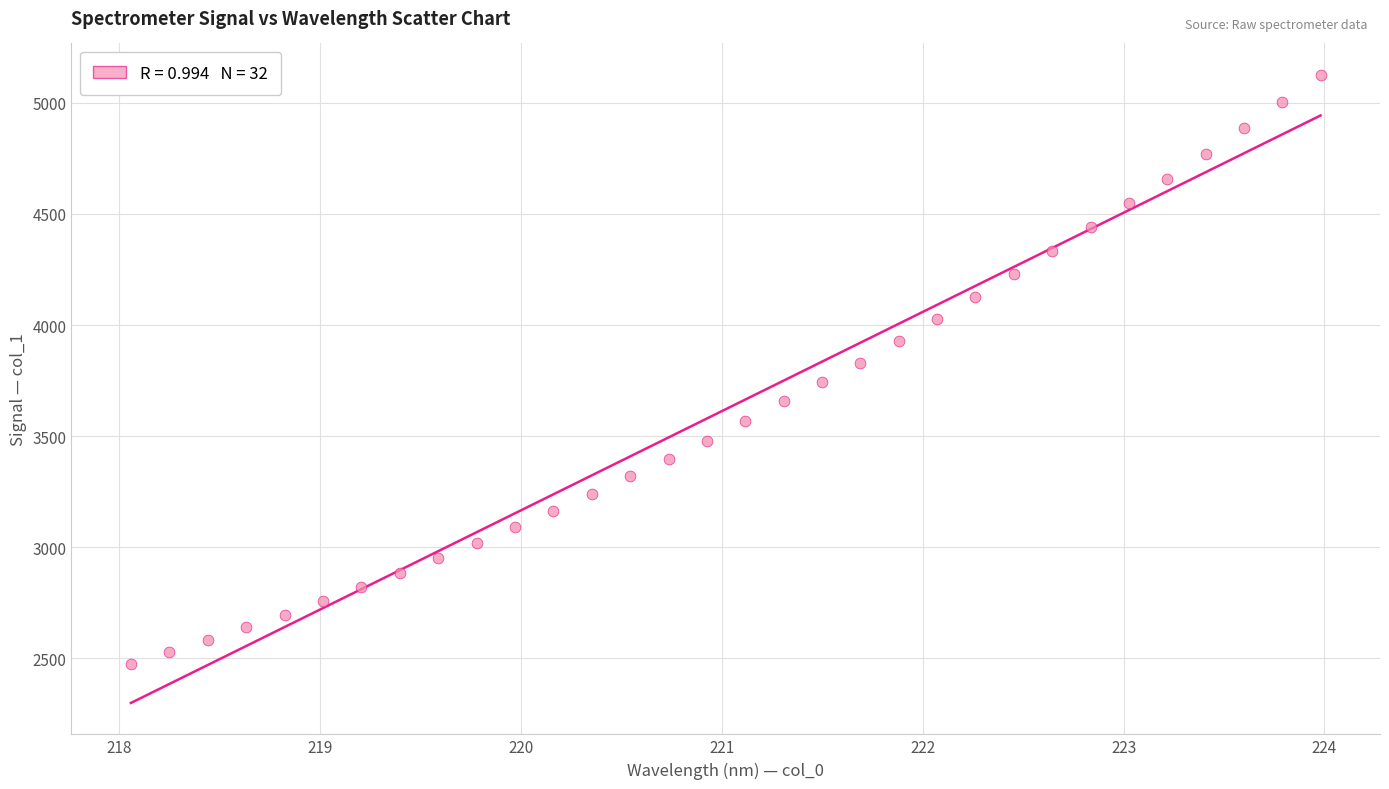

What is the range of X values (max minus min)?

5.9